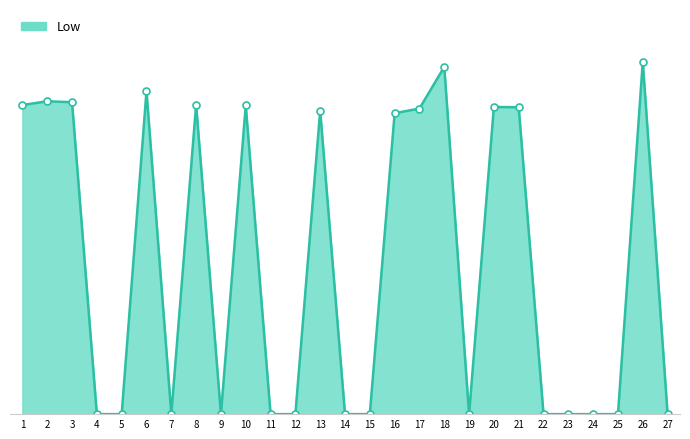

What is the change in value from 1 to 6?

+0.4